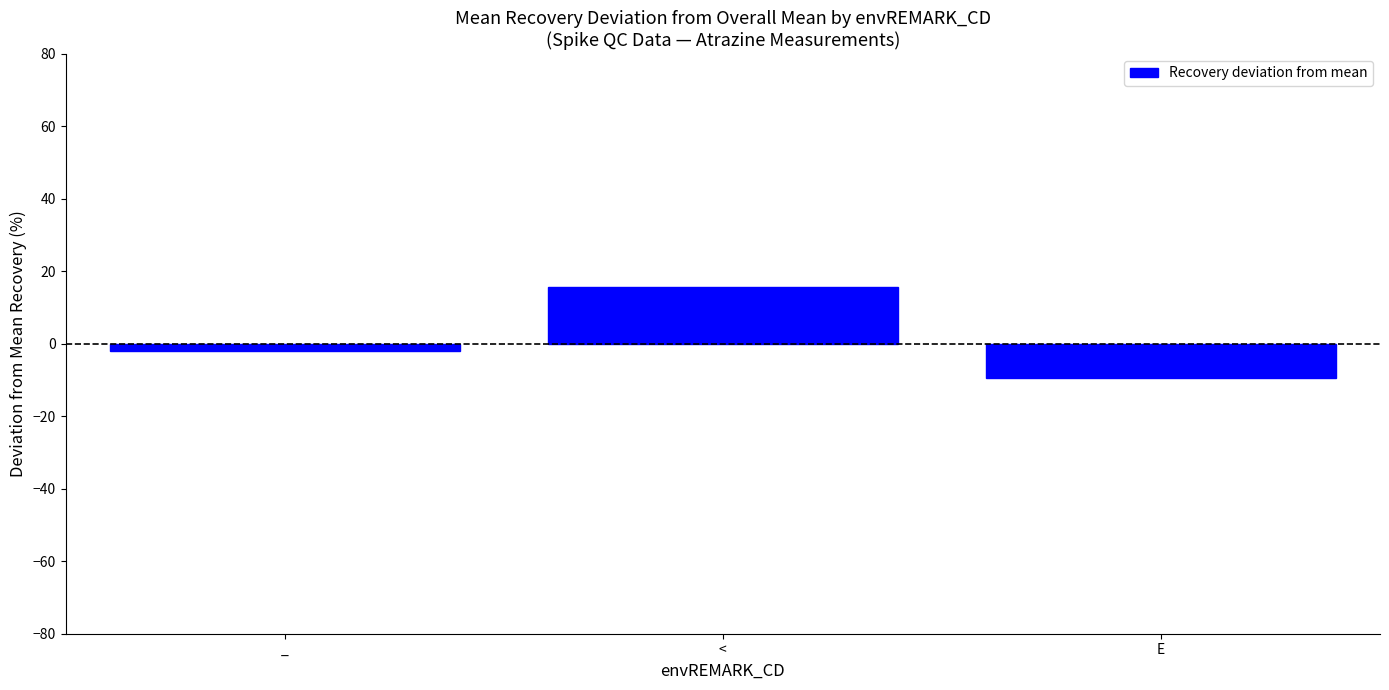

Between _ and <, which is larger?

<